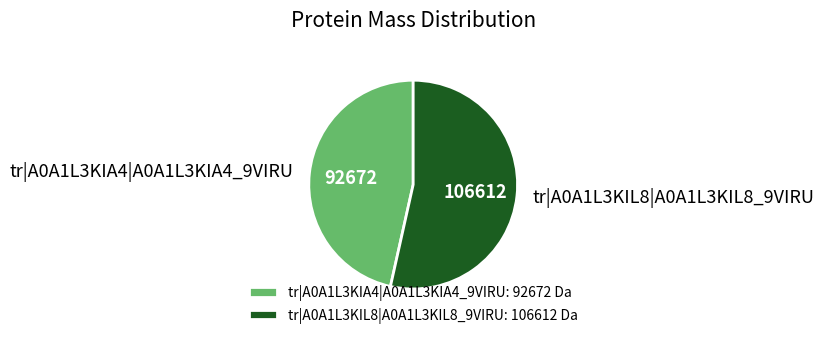

What is the largest slice in the pie chart?

tr|A0A1L3KIL8|A0A1L3KIL8_9VIRU